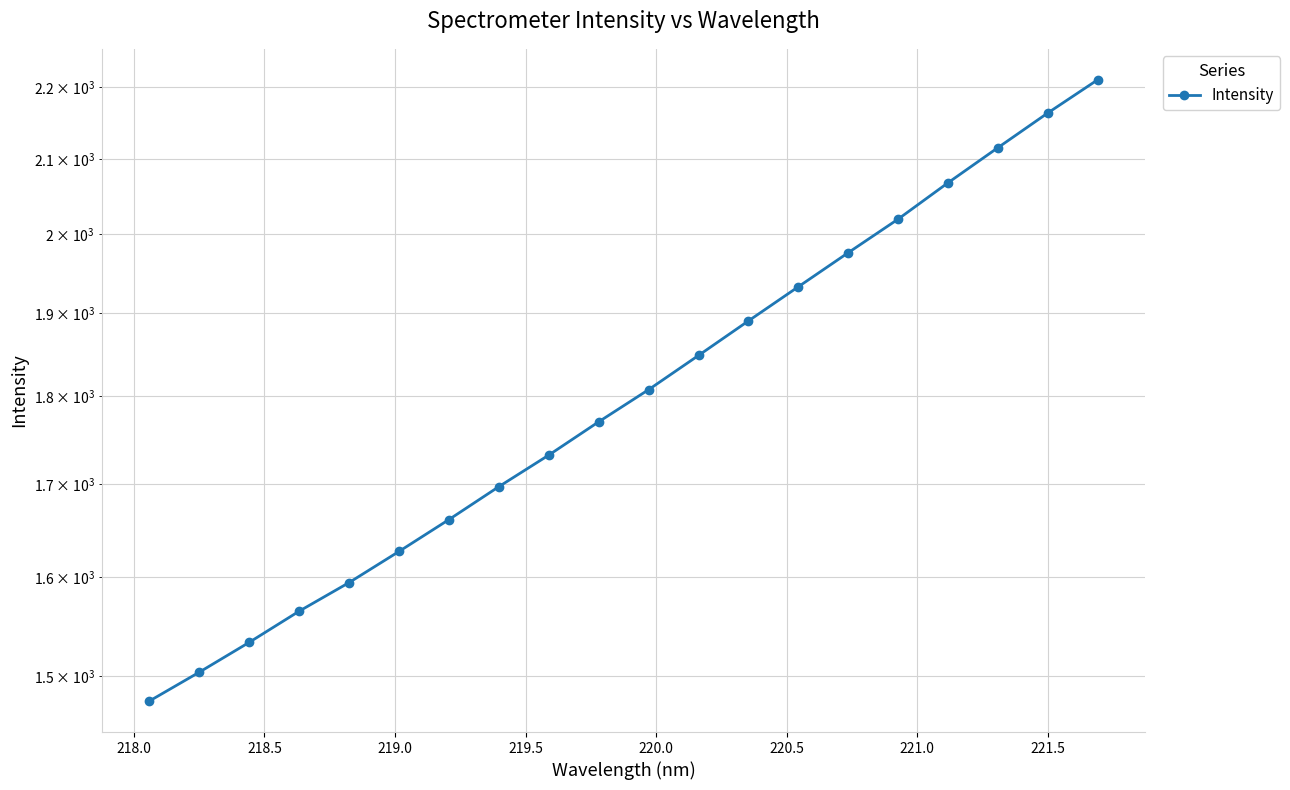

The value at 13 is 479.8. True or false?

False